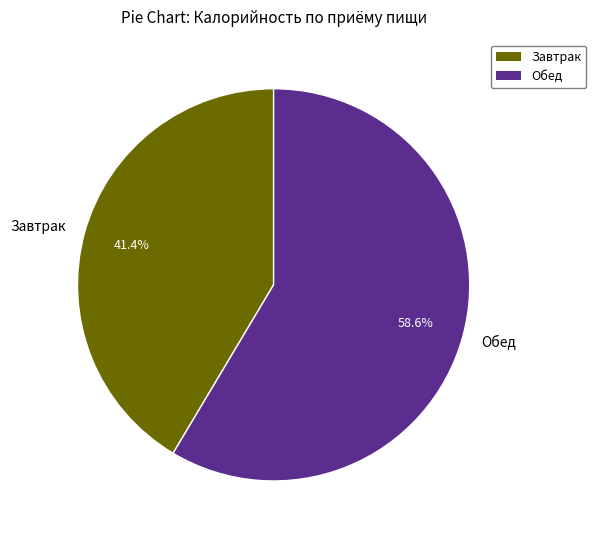

Approximately how many times larger is the value at Завтрак compared to Обед?

0.7